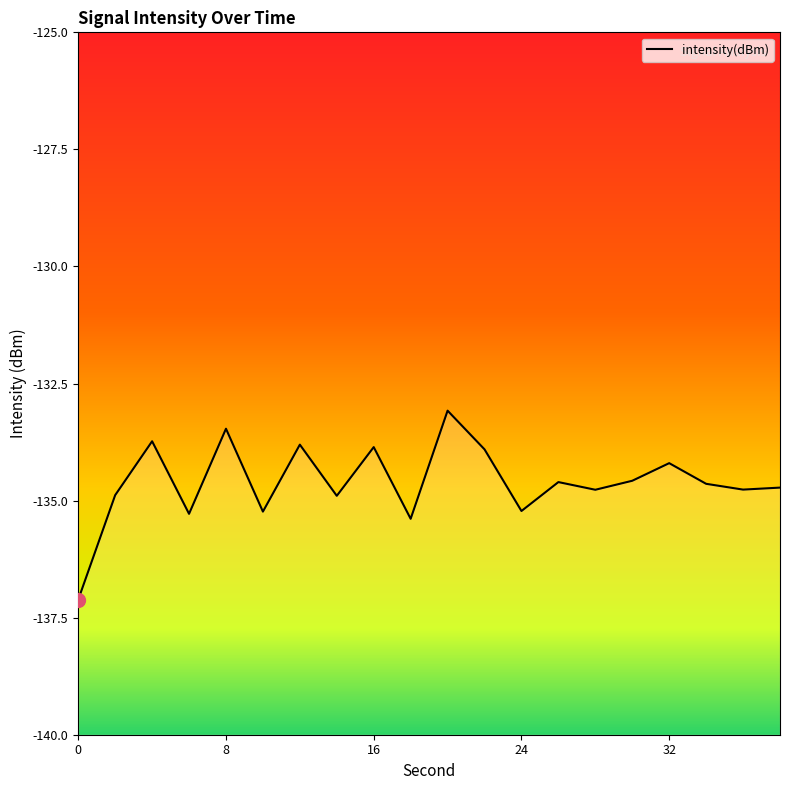

List the labels in order of value, smallest first.

0, 18, 6, 10, 24, 14, 2, 28, 36, 38, 34, 26, 30, 32, 22, 16, 12, 4, 8, 20